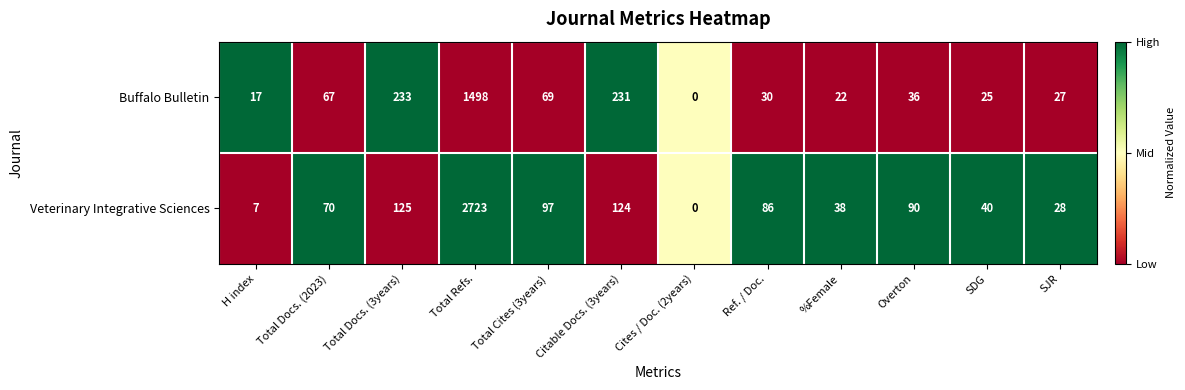

At which category does the chart reach its minimum across all series?

Cites / Doc. (2years)